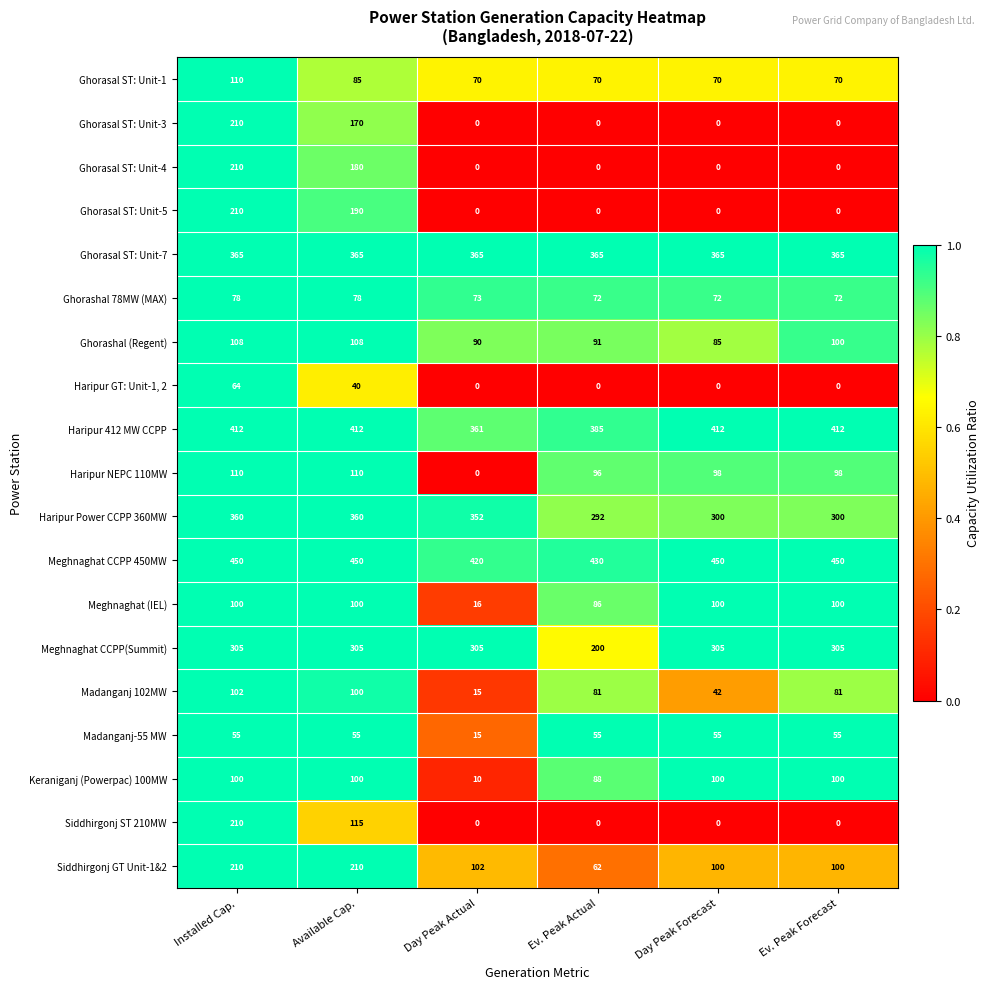

At which label is Madanganj 102MW closest to 58?

Day Peak Forecast